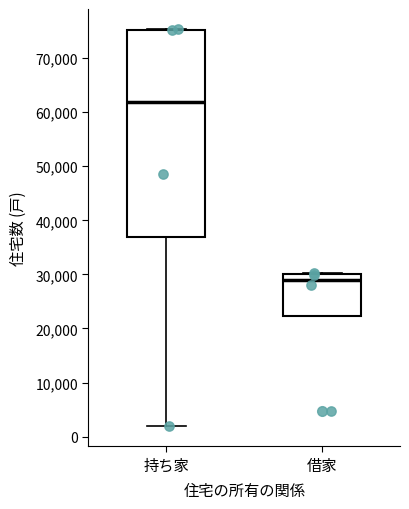

Which box has the highest median line?

持ち家